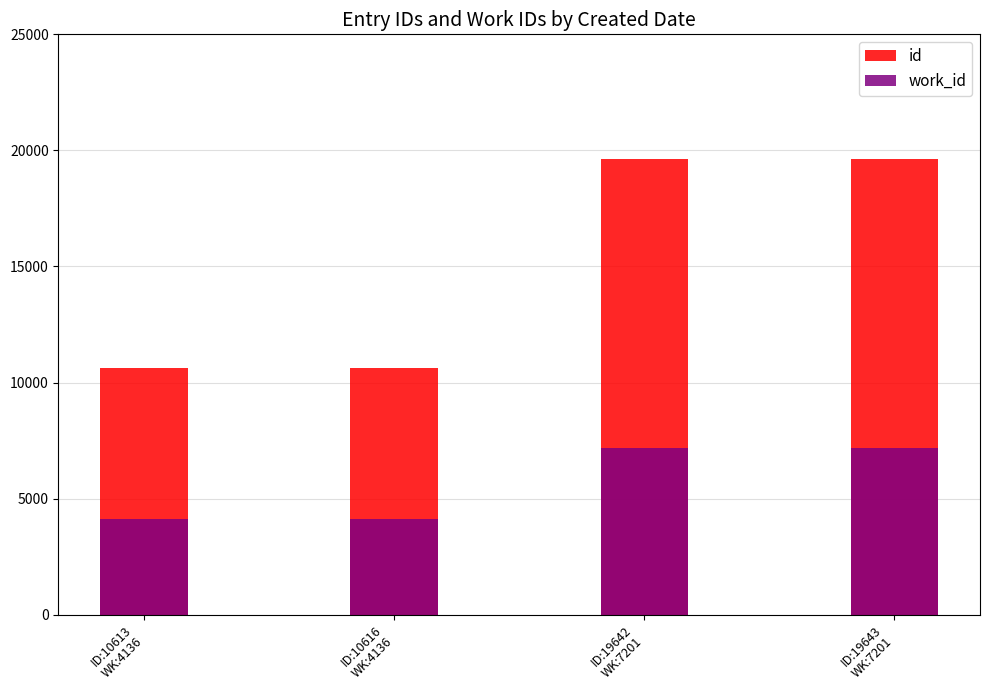

At which category is the sum across all series the highest?

ID:19643
WK:7201